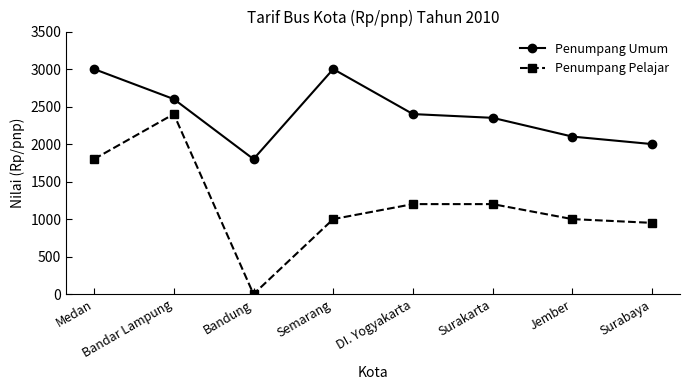

Which series has the largest range (max minus min)?

Penumpang Pelajar